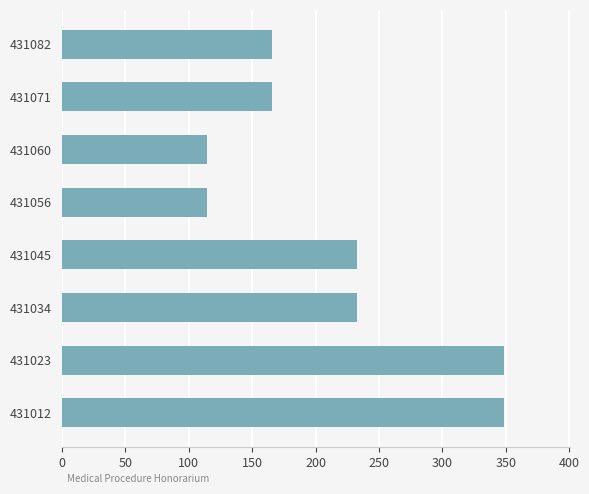

What is the greatest value displayed?

348.5